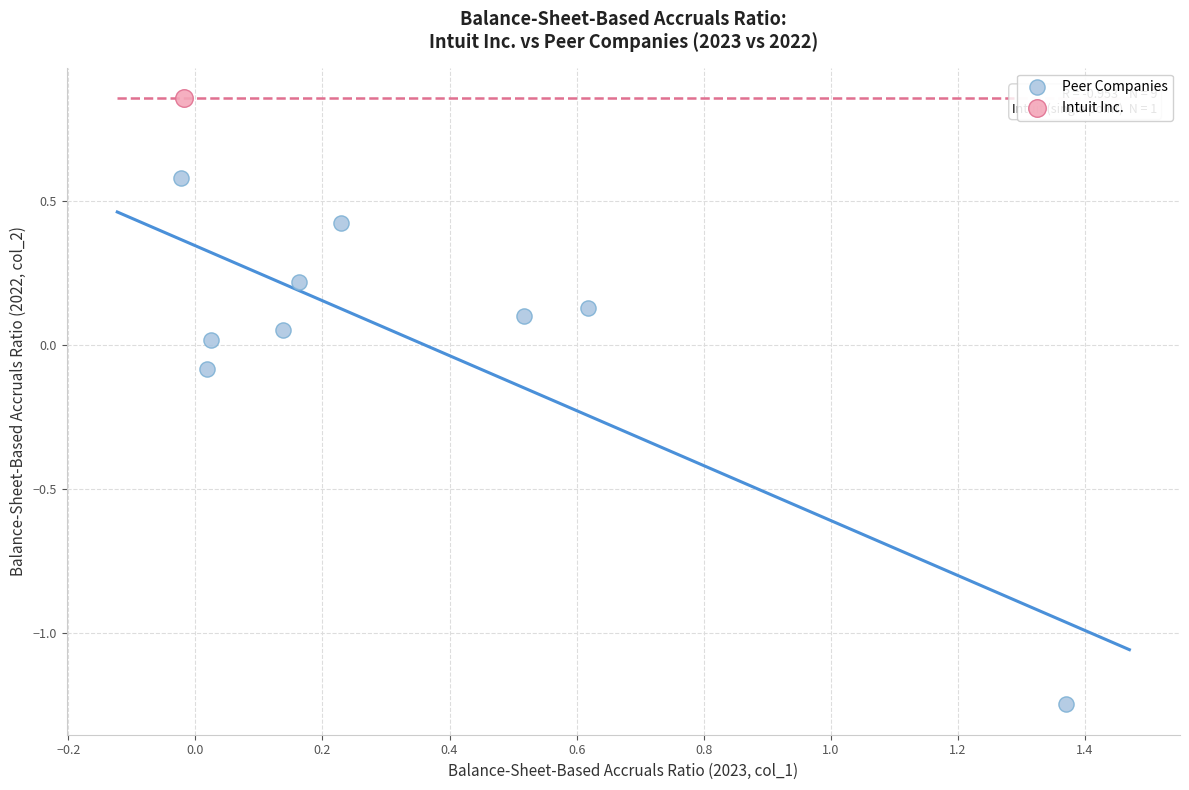

What are all the series names shown in the legend?

Peer Companies, Intuit Inc.